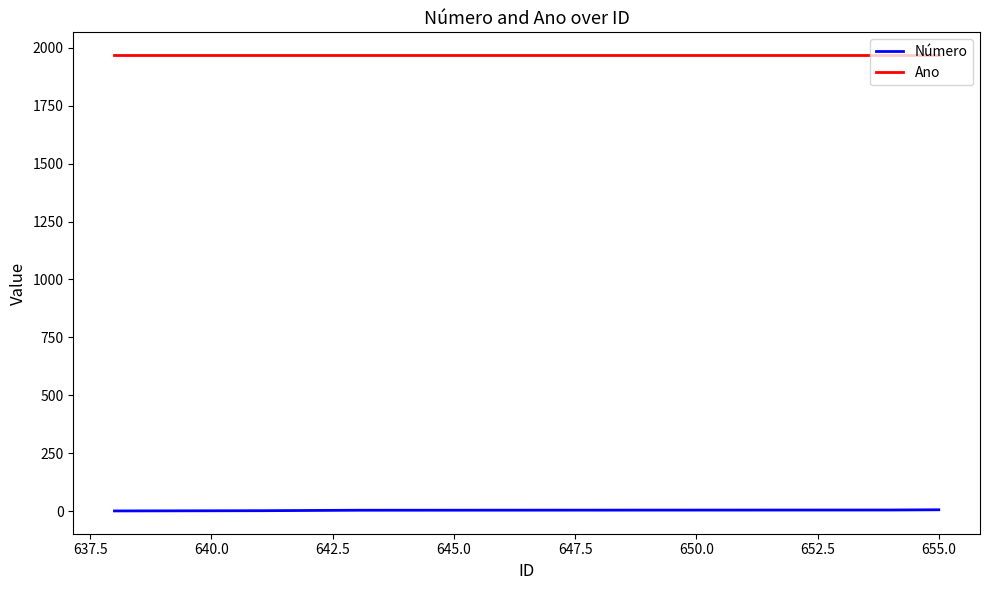

List the series in order of their overall mean, highest first.

Ano, Número